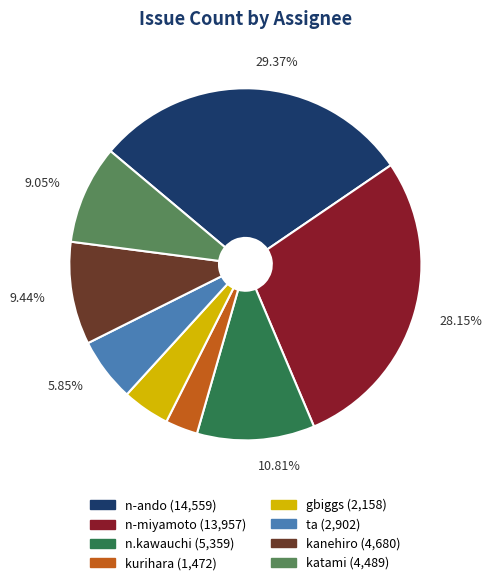

Does any single category account for the majority?

No